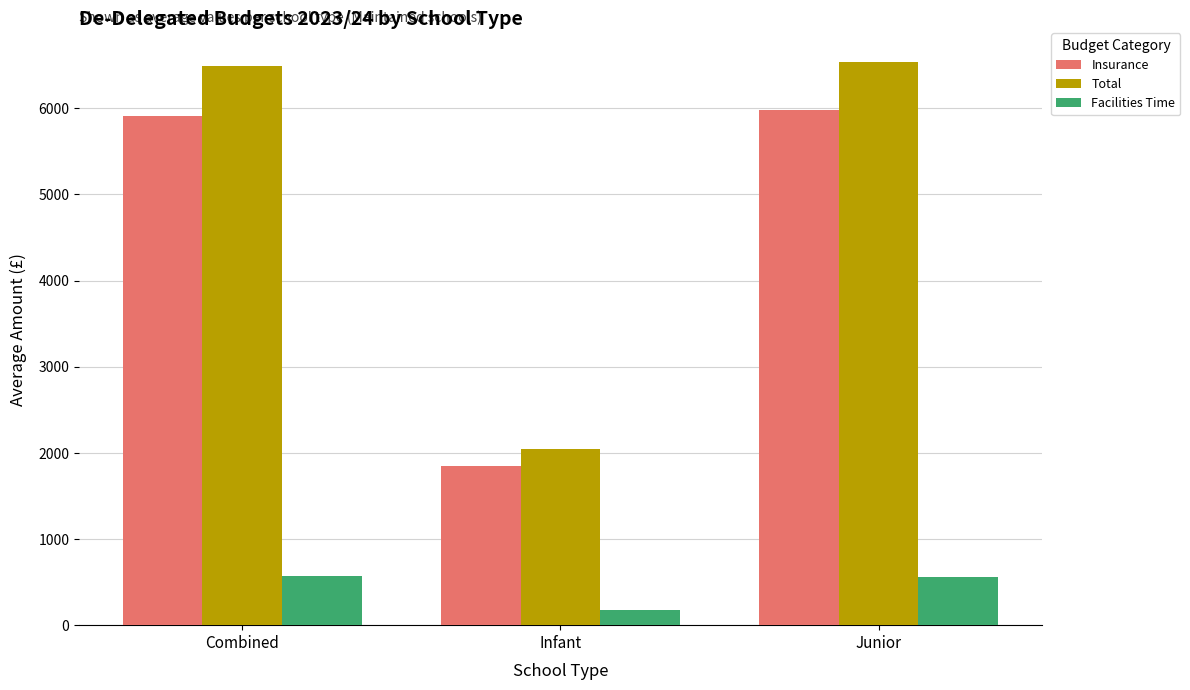

Rank the series by their maximum value, from lowest to highest.

Facilities Time, Insurance, Total